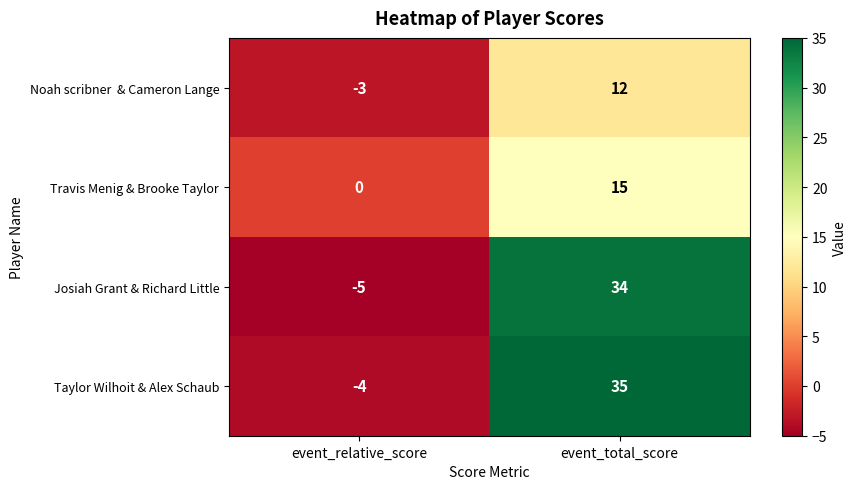

Is the value of Travis Menig & Brooke Taylor at event_relative_score greater than the value of Josiah Grant & Richard Little at event_total_score?

No